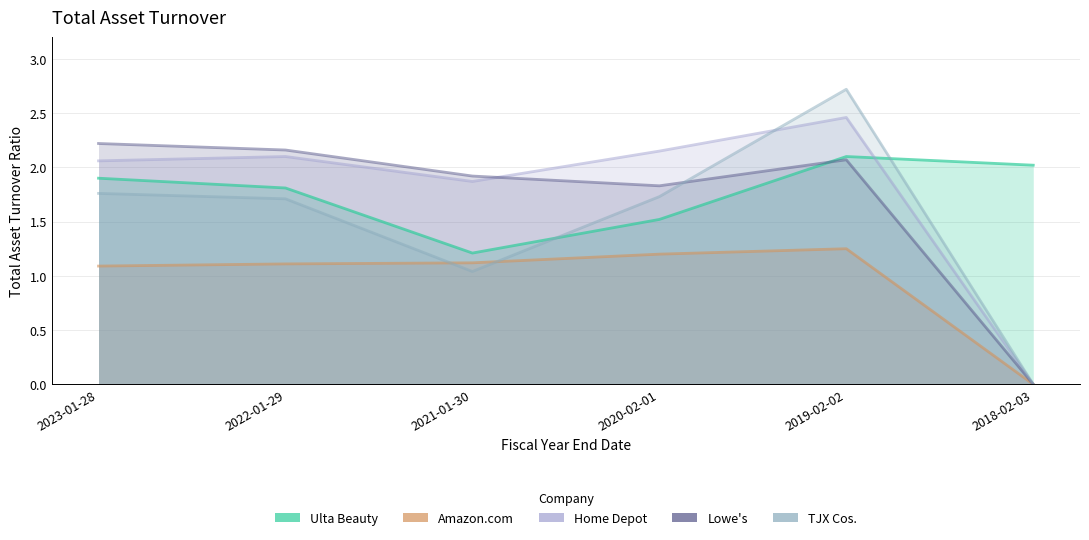

How many intersections are there between Home Depot and Ulta Beauty?

1